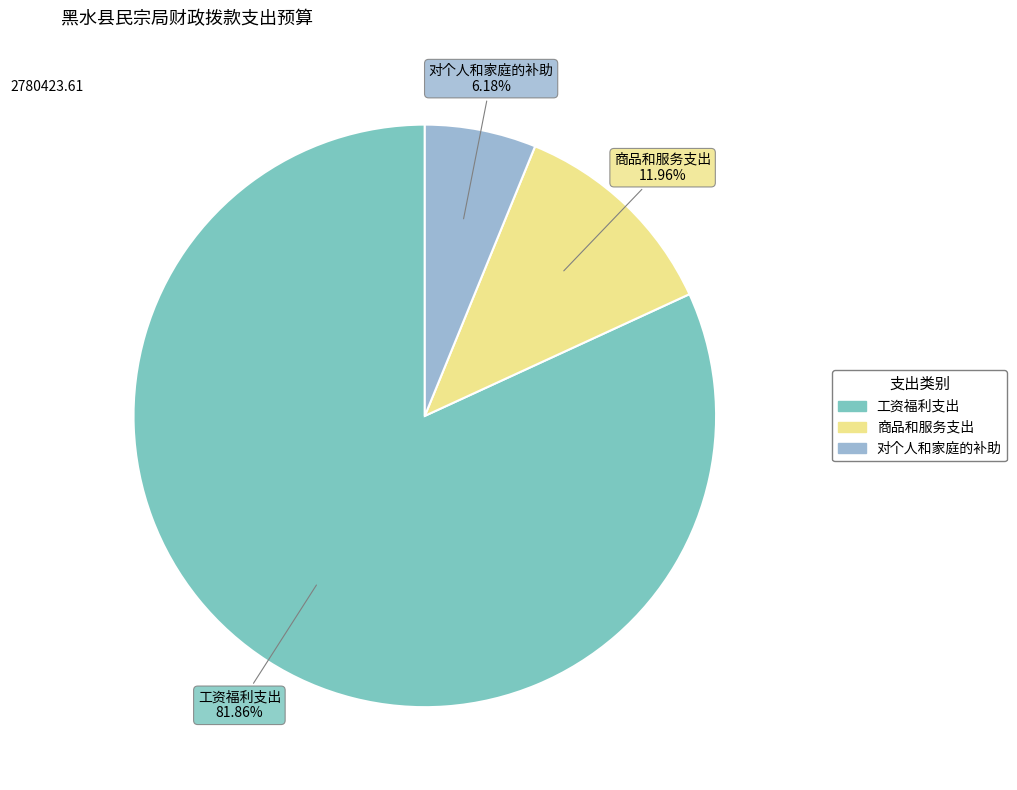

Which has a higher value, 工资福利支出 or 商品和服务支出?

工资福利支出